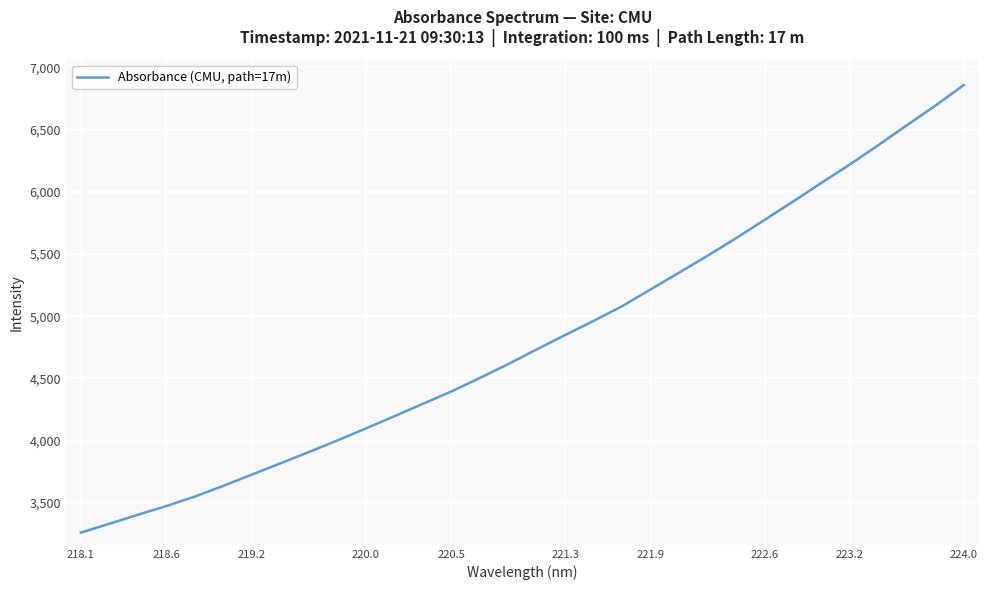

What is the difference between the maximum and minimum values?

3598.0